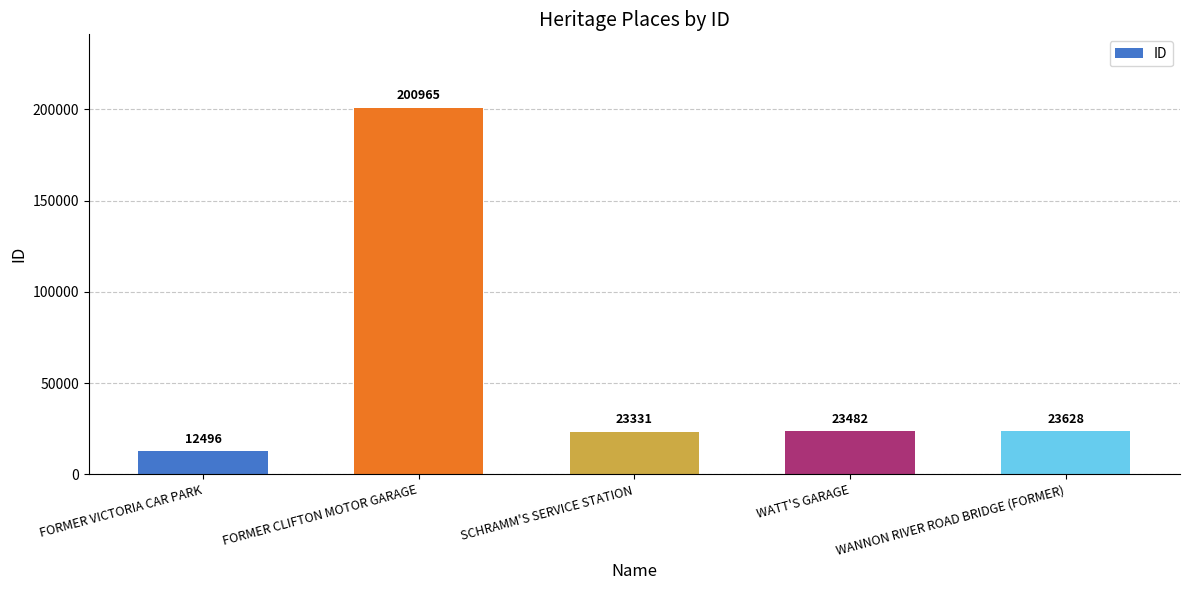

At which label does the data first exceed 23482?

FORMER CLIFTON MOTOR GARAGE